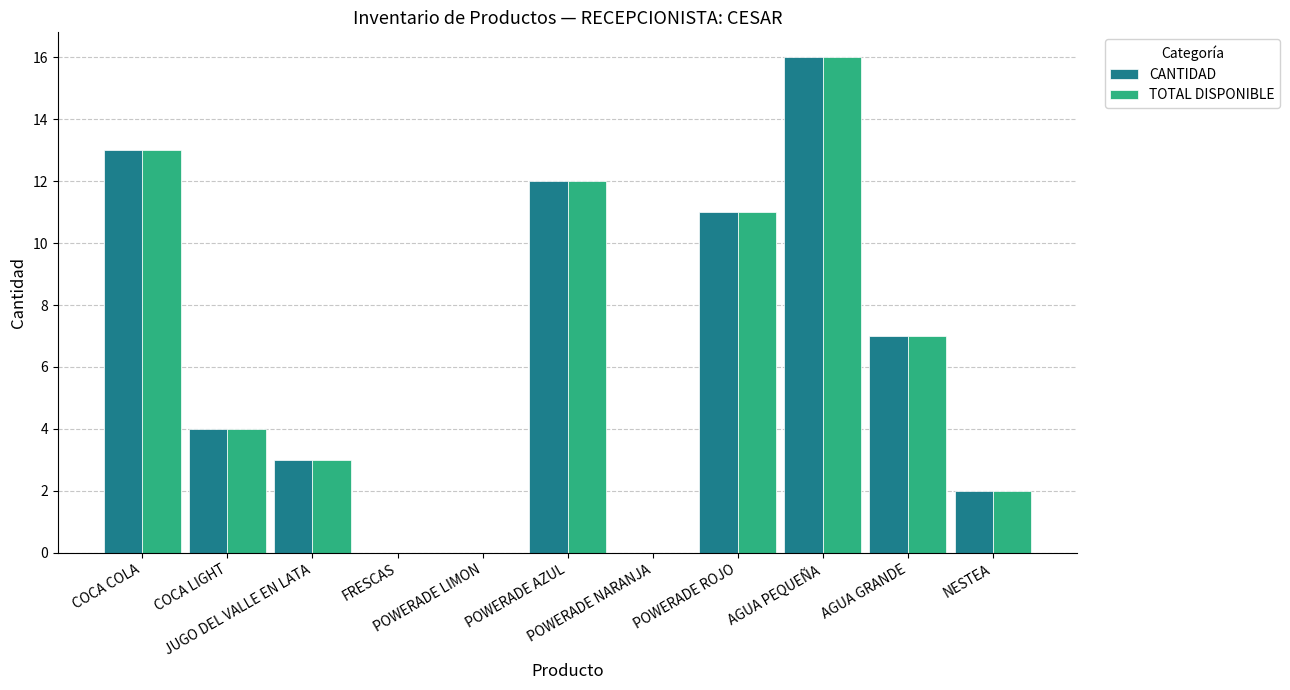

At which category is the sum across all series the highest?

AGUA PEQUEÑA